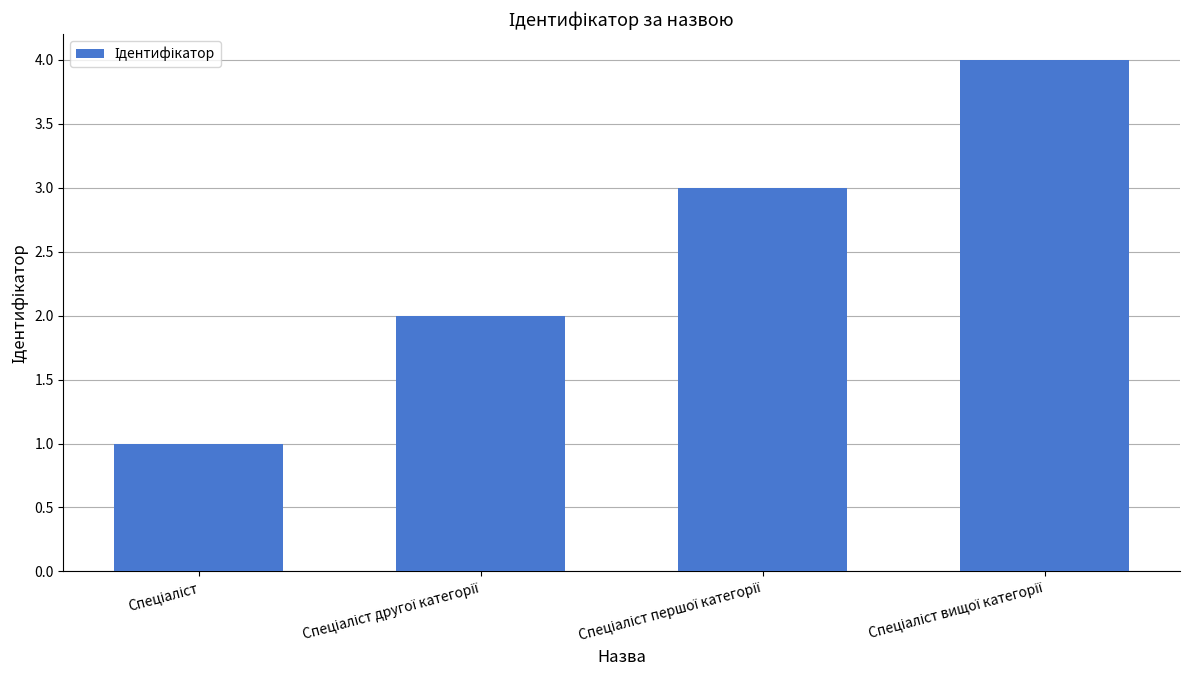

What is the sum of all values?

10